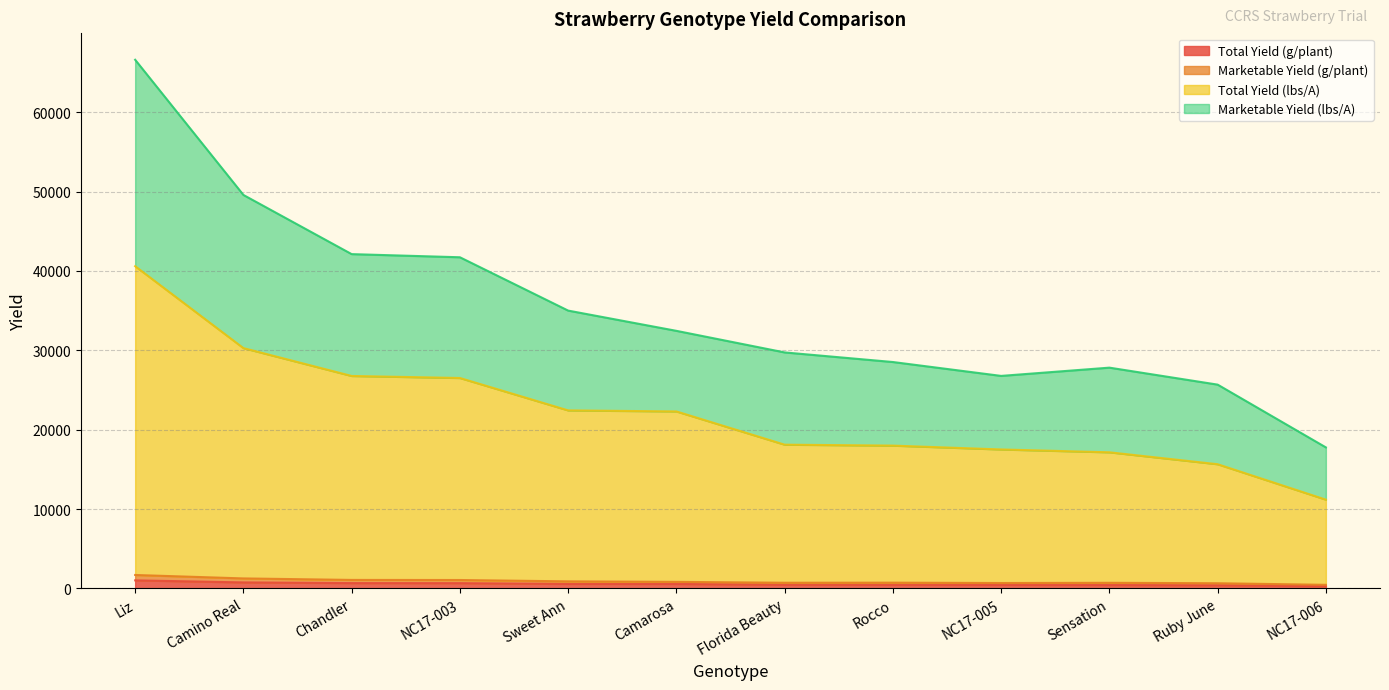

At how many categories does at least one series exceed 283?

12